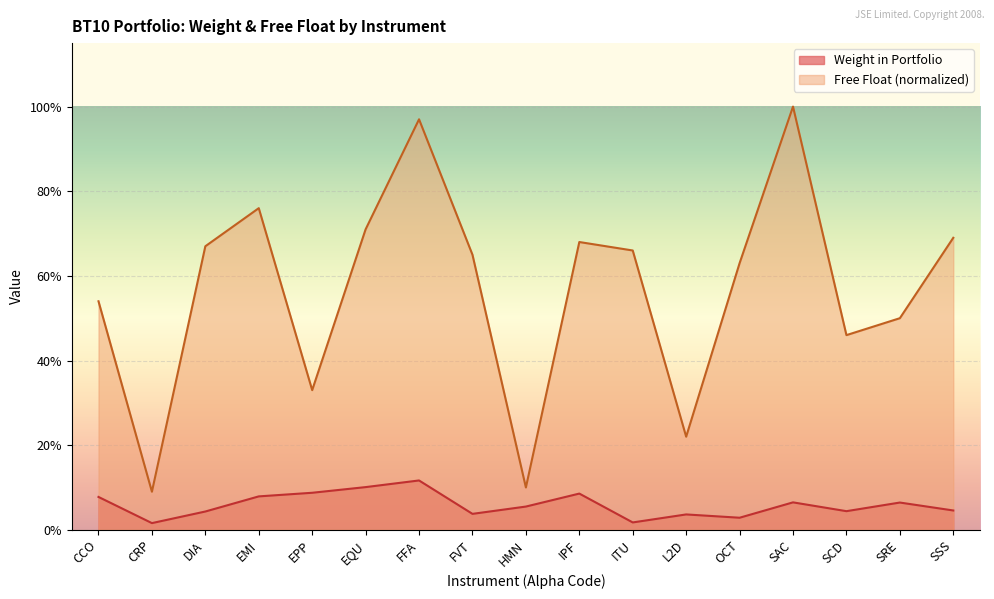

Reading left to right, extract all data points from this chart.

Weight in Portfolio: 0.1	0.0	0.0	0.1	0.1	0.1	0.1	0.0	0.1	0.1	0.0	0.0	0.0	0.1	0.0	0.1	0.0
Free Float: 0.5	0.1	0.7	0.8	0.3	0.7	1.0	0.7	0.1	0.7	0.7	0.2	0.6	1.0	0.5	0.5	0.7